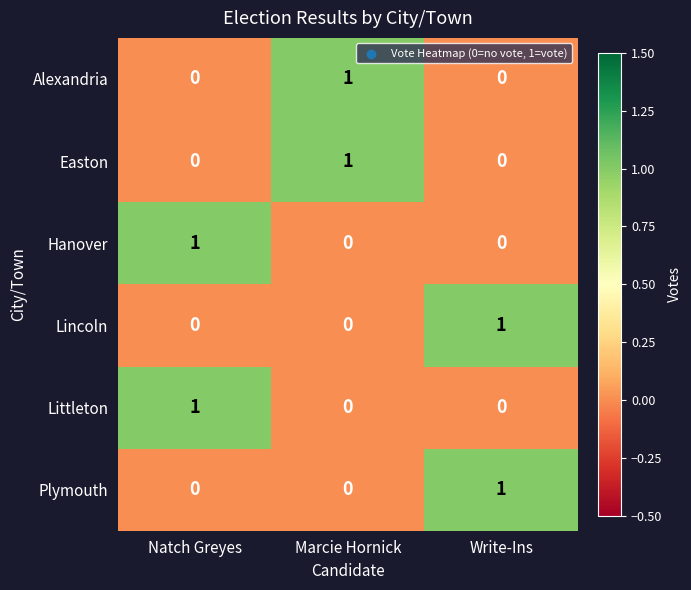

True or false: Plymouth has a value of 1 at Write-Ins.

True